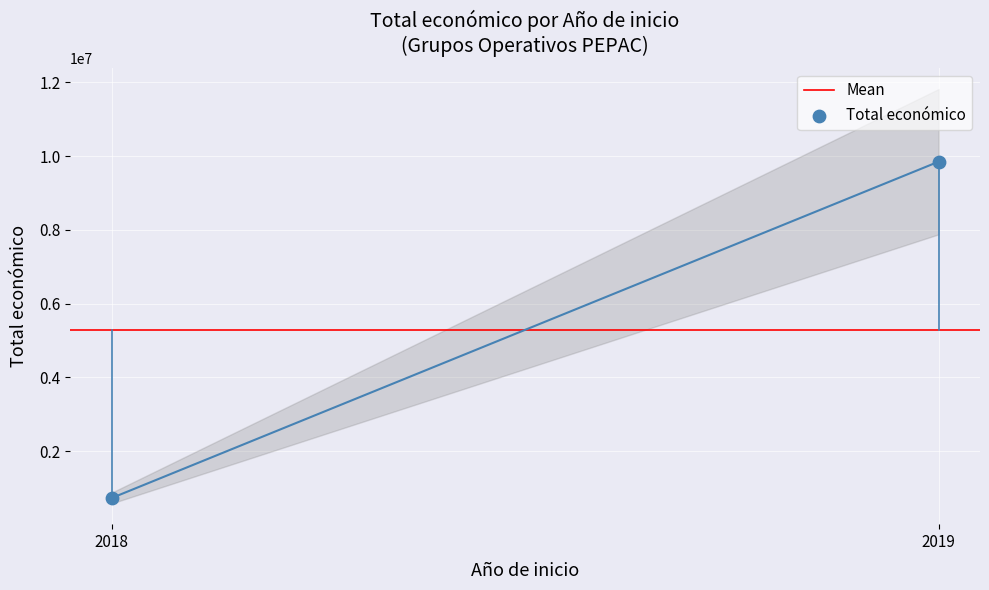

What is the average X value?

2018